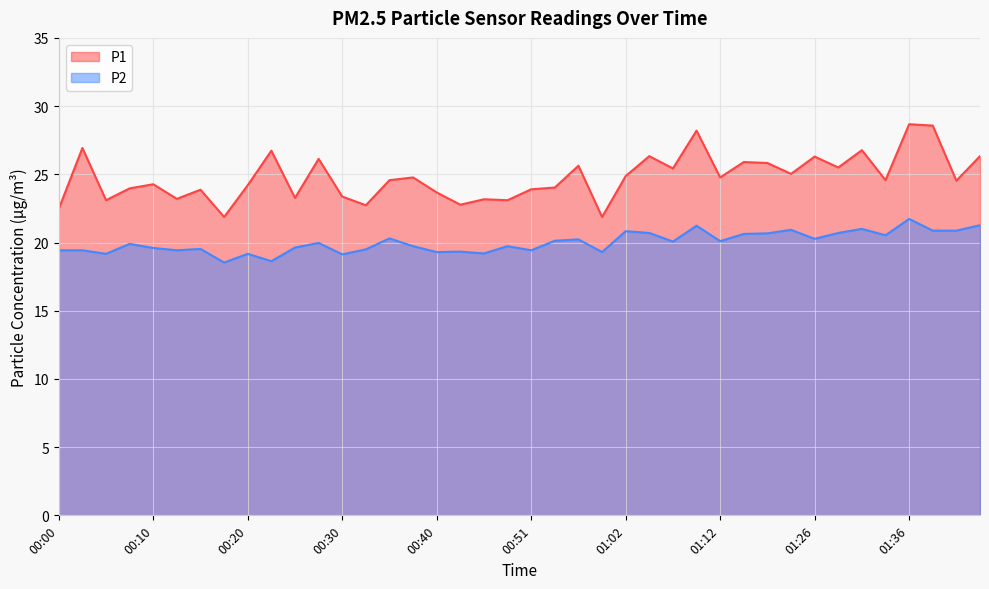

Does the chart display data point markers on the line(s)?

No